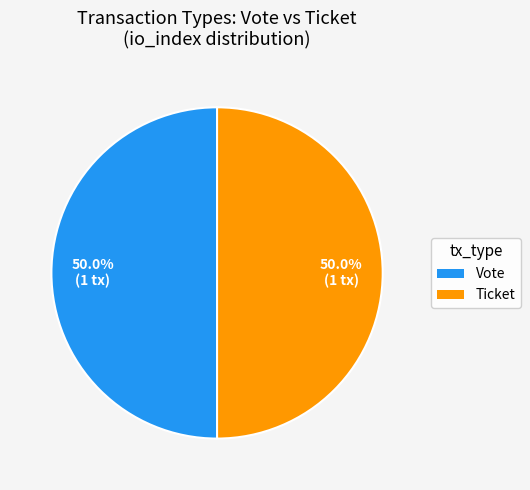

Approximately how many times larger is the value at Vote compared to Ticket?

1.0